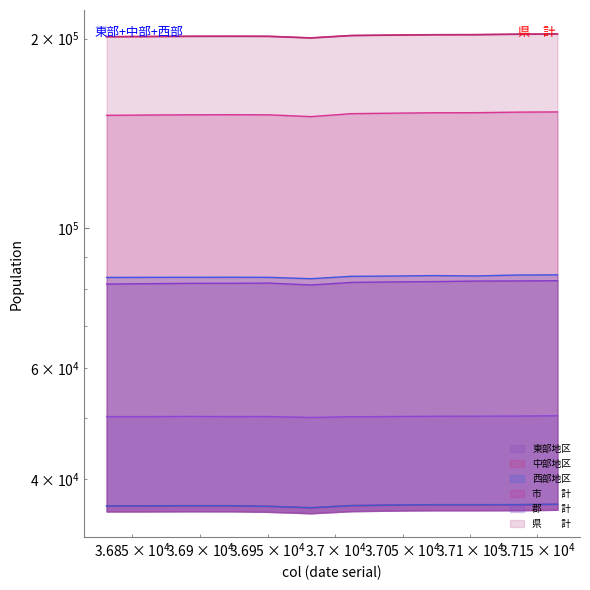

Is it true that 市　　計 equals 33297 at 36951?

False